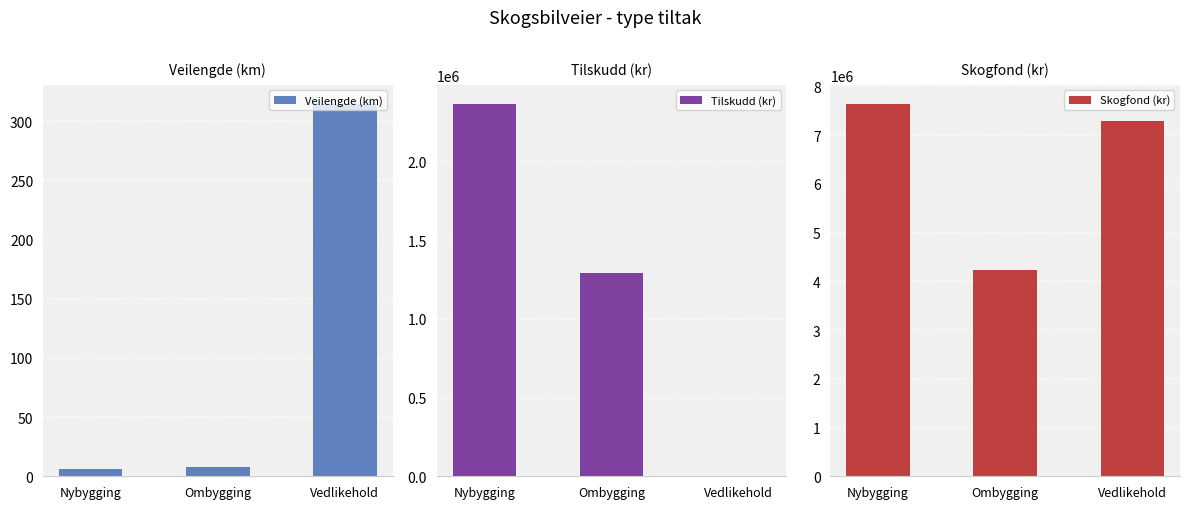

Rank the categories by Skogfond (kr) value from highest to lowest.

Nybygging, Vedlikehold, Ombygging